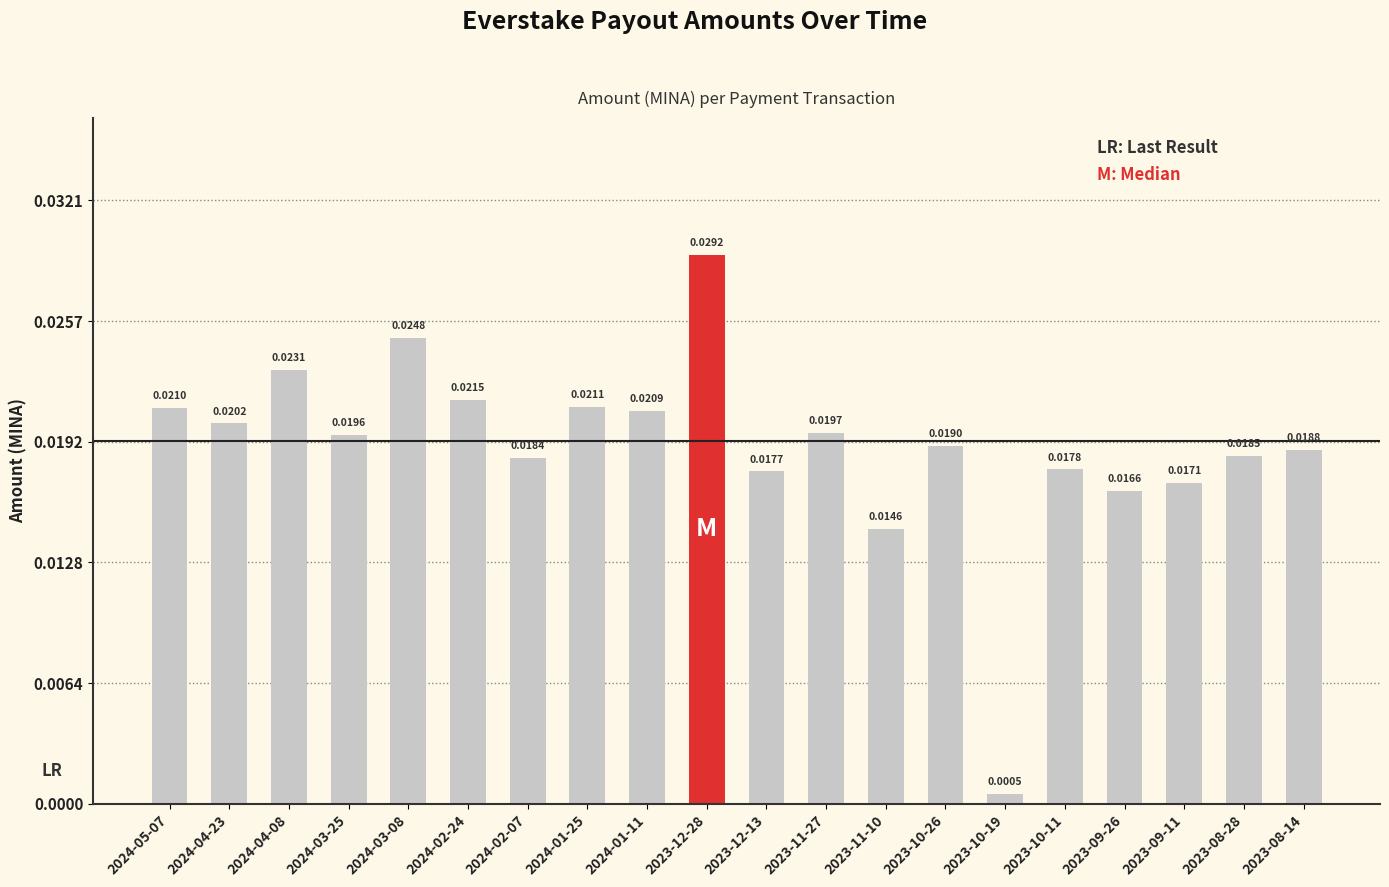

Which label corresponds to the smallest value in the chart?

2023-10-19